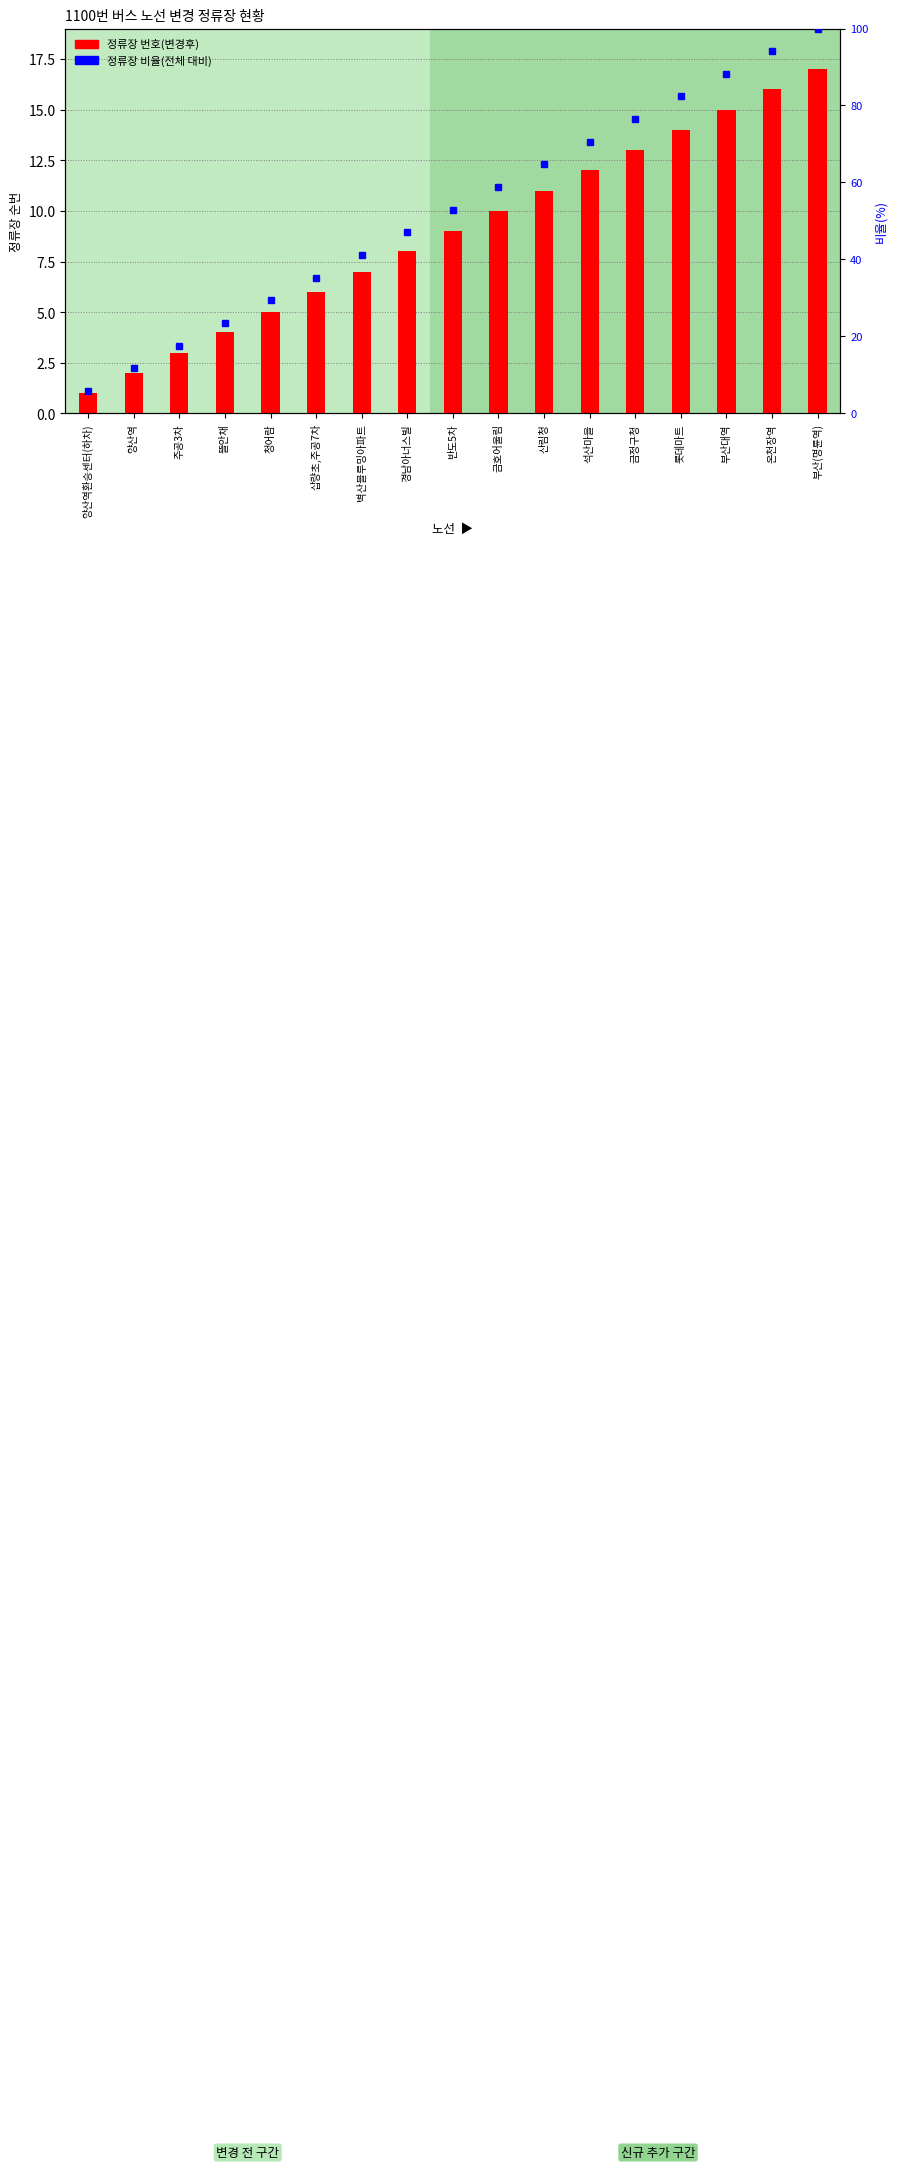

Reading left to right, transcribe all the data shown in this chart.

정류장 번호(변경후): 양산역환승센터(하차)=1.0	양산역=2.0	주공3차=3.0	뜰안채=4.0	청어람=5.0	삽량초,주공7차=6.0	벽산블루밍아파트=7.0	경남아너스빌=8.0	반도5차=9.0	금호어울림=10.0	산림청=11.0	석산마을=12.0	금정구청=13.0	롯데마트=14.0	부산대역=15.0	온천장역=16.0	부산(명륜역)=17.0
정류장 비율(전체 대비): 양산역환승센터(하차)=5.9	양산역=11.8	주공3차=17.6	뜰안채=23.5	청어람=29.4	삽량초,주공7차=35.3	벽산블루밍아파트=41.2	경남아너스빌=47.1	반도5차=52.9	금호어울림=58.8	산림청=64.7	석산마을=70.6	금정구청=76.5	롯데마트=82.4	부산대역=88.2	온천장역=94.1	부산(명륜역)=100.0